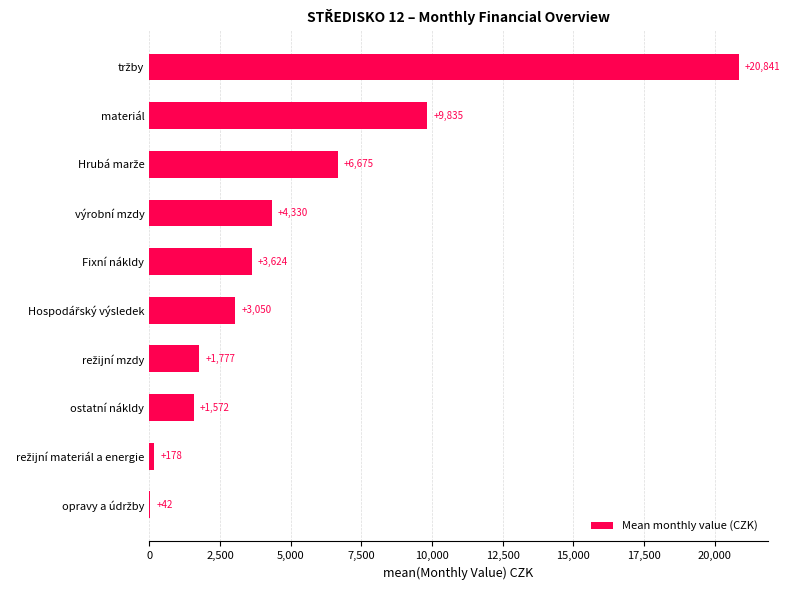

What is the greatest value displayed?

20841.0